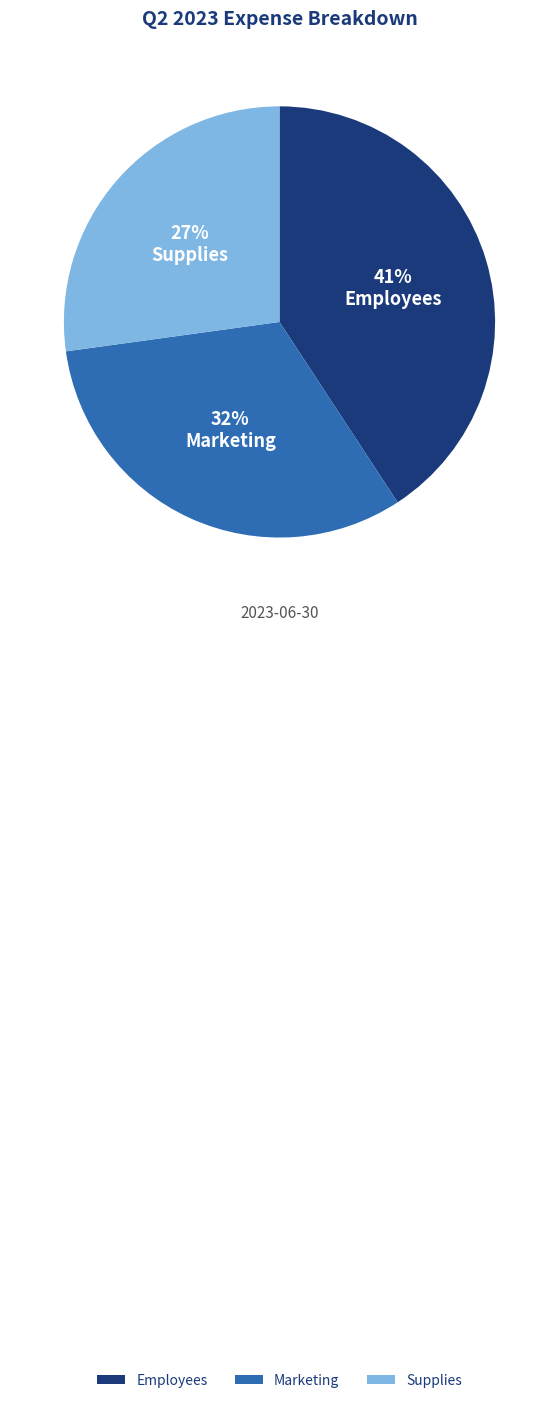

Approximately how many times larger is the value at Marketing compared to Supplies?

1.2